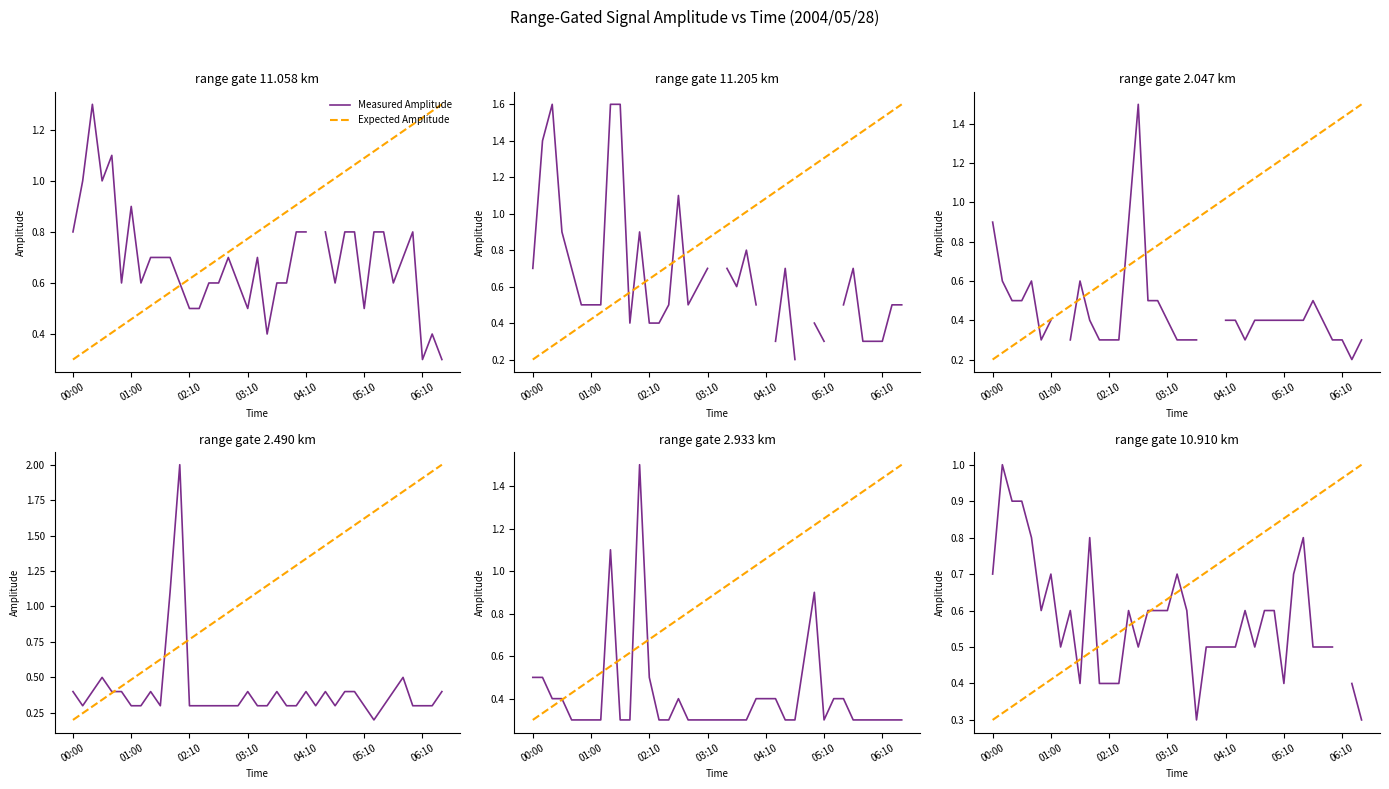

True or false: Expected Amplitude has more than 1 points higher than both neighbors.

False